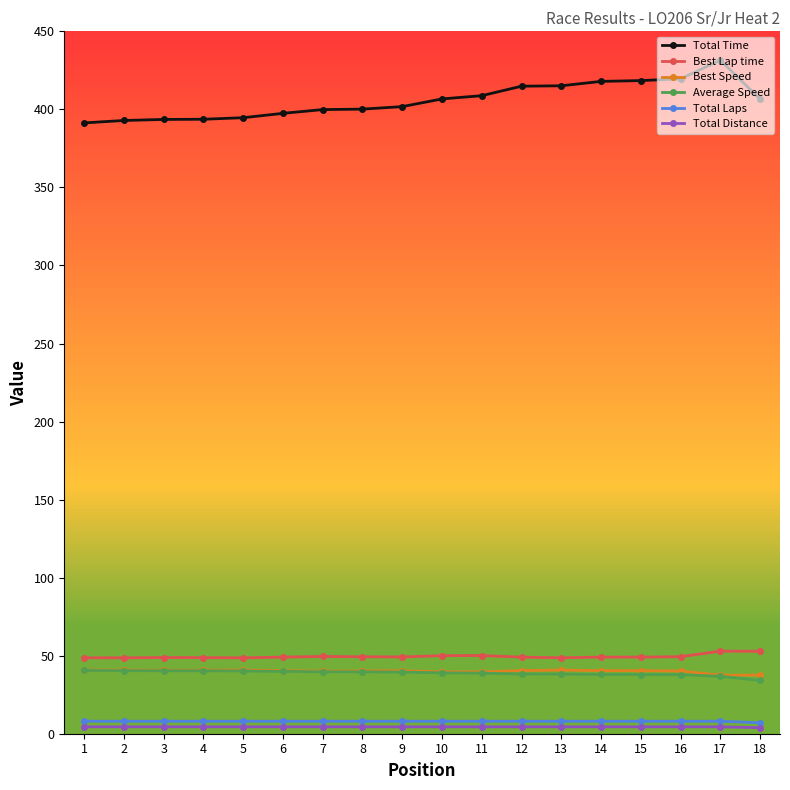

True or false: Best Speed has a value of 26.2 at 18.

False